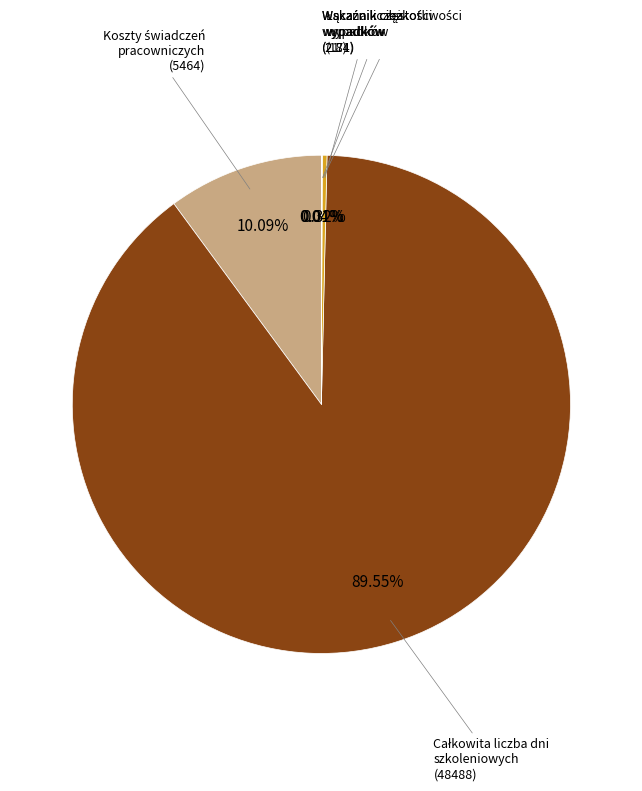

Which category has the biggest portion of the pie?

Całkowita liczba dni szkoleniowych